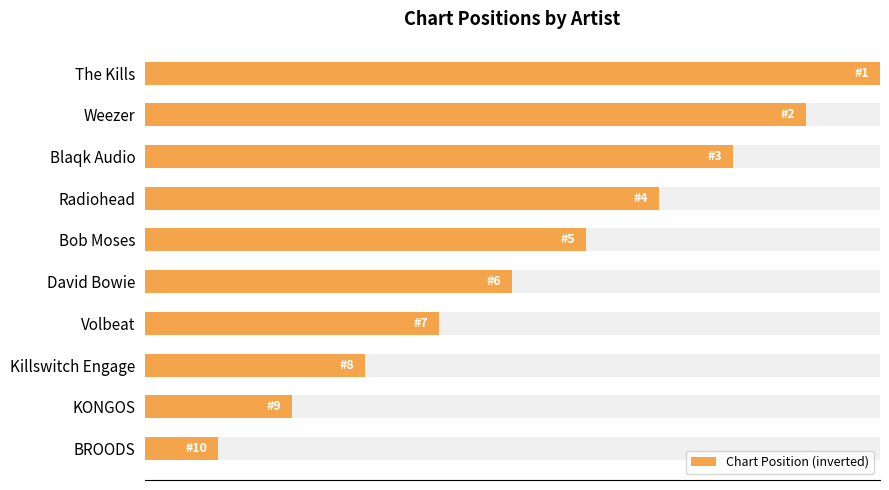

The chart shows a value of 2 at KONGOS. True or false?

True